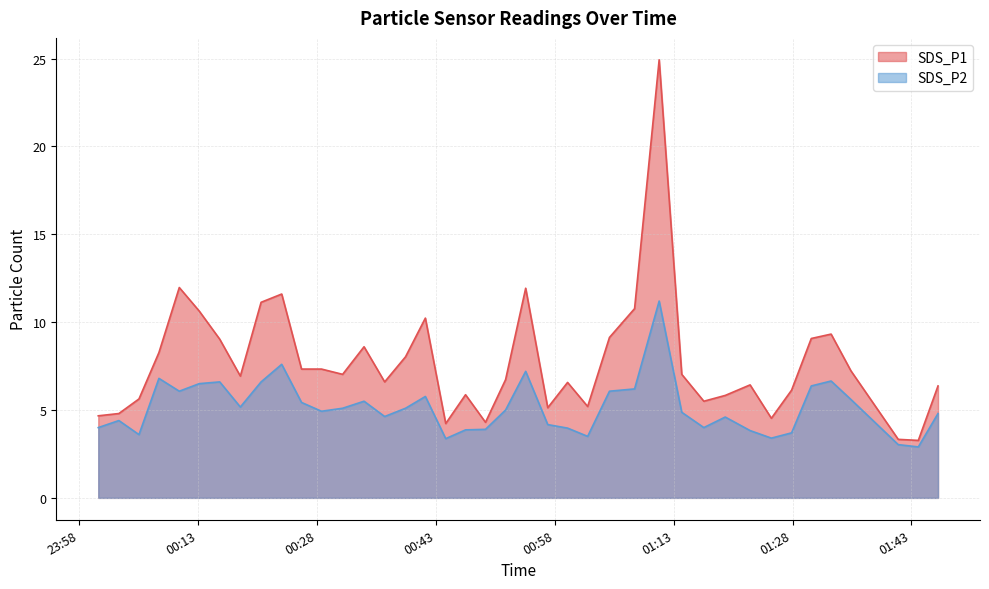

At which label does SDS_P2 first exceed 5?

2021/12/13 00:08:06